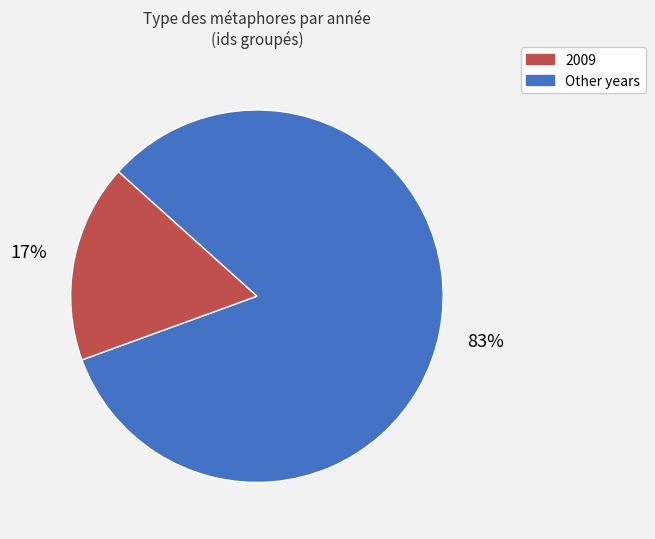

To the nearest percent, what is the difference between the largest and smallest slice percentages?

66%